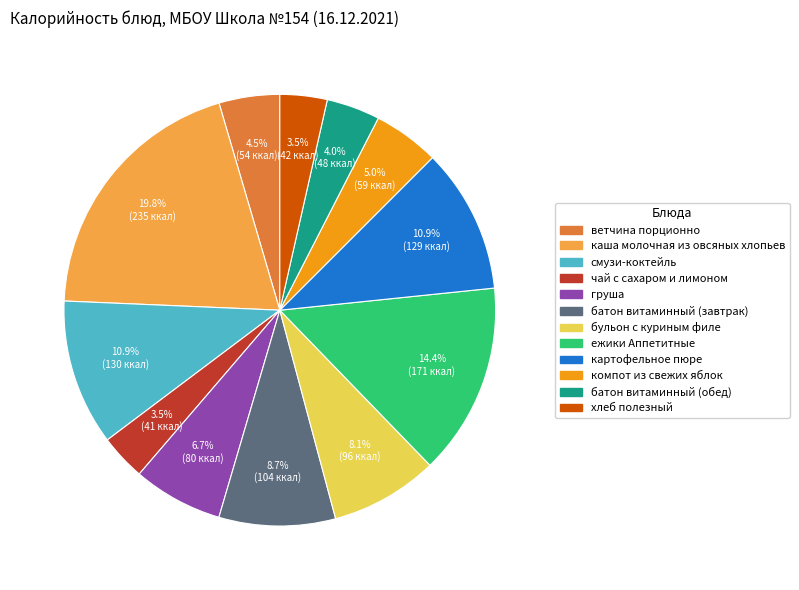

Which category has the biggest portion of the pie?

каша молочная из овсяных хлопьев